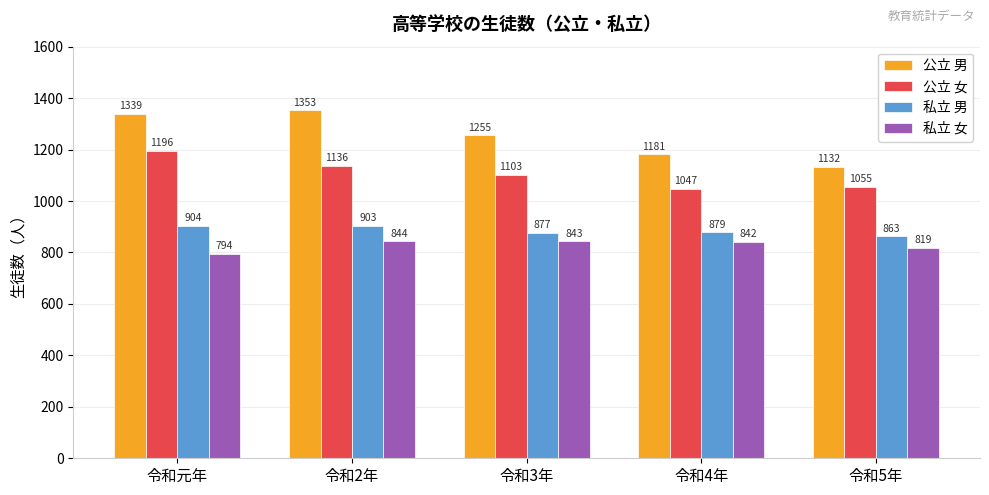

Which series has the largest total across all categories?

公立 男